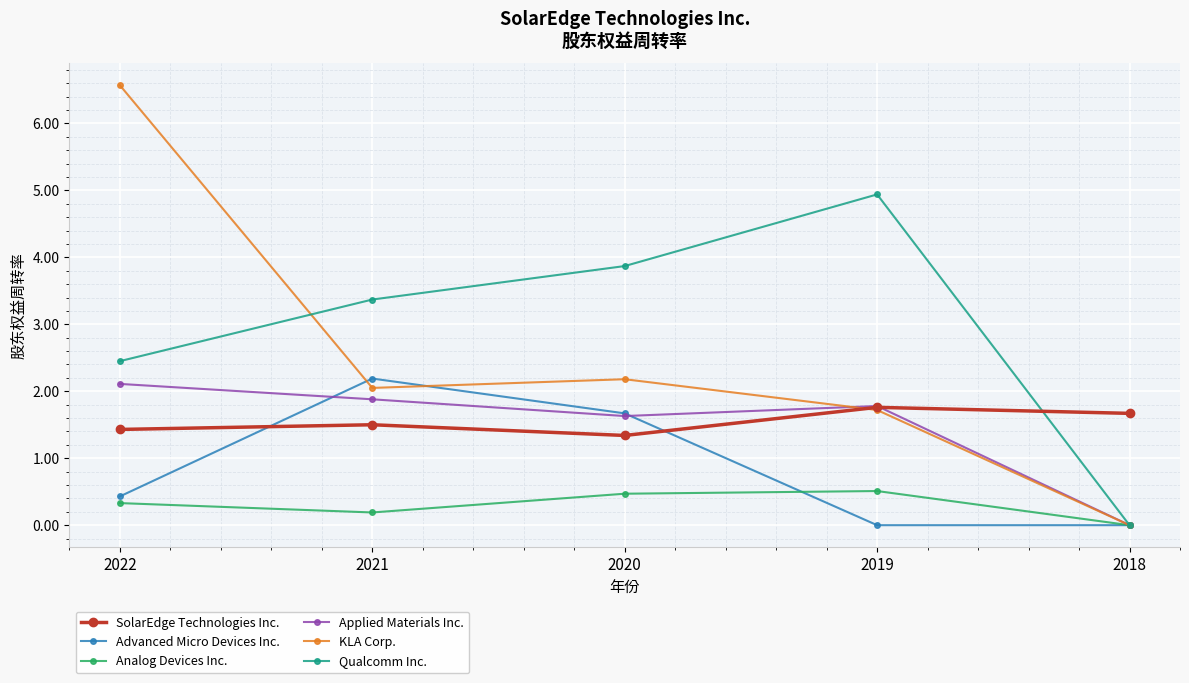

What is the value of the Analog Devices Inc. point at the 3rd from the left?

0.5